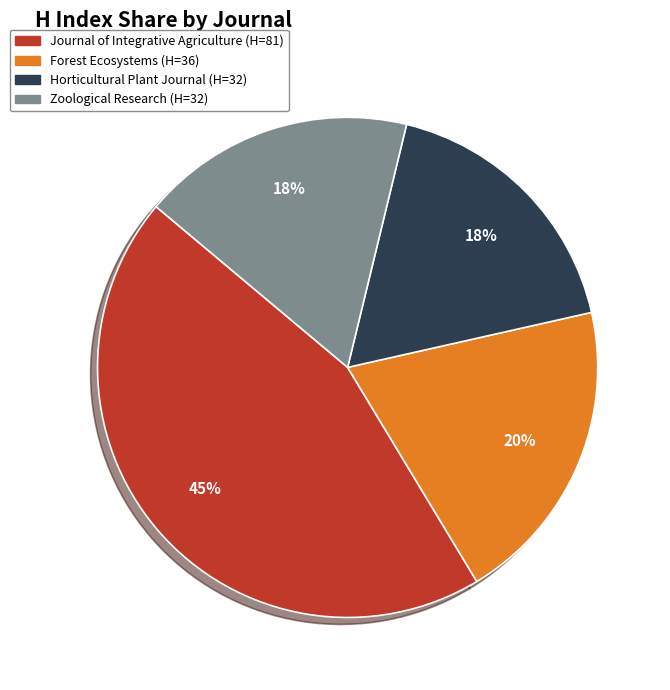

True or false: Forest Ecosystems accounts for 35% of the total.

False